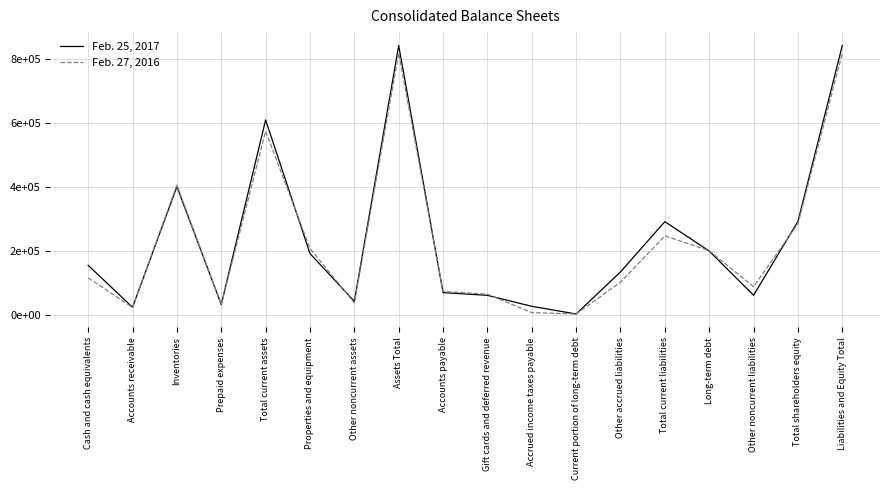

What is the difference between the second highest and minimum values in the Feb. 27, 2016 series?

817191